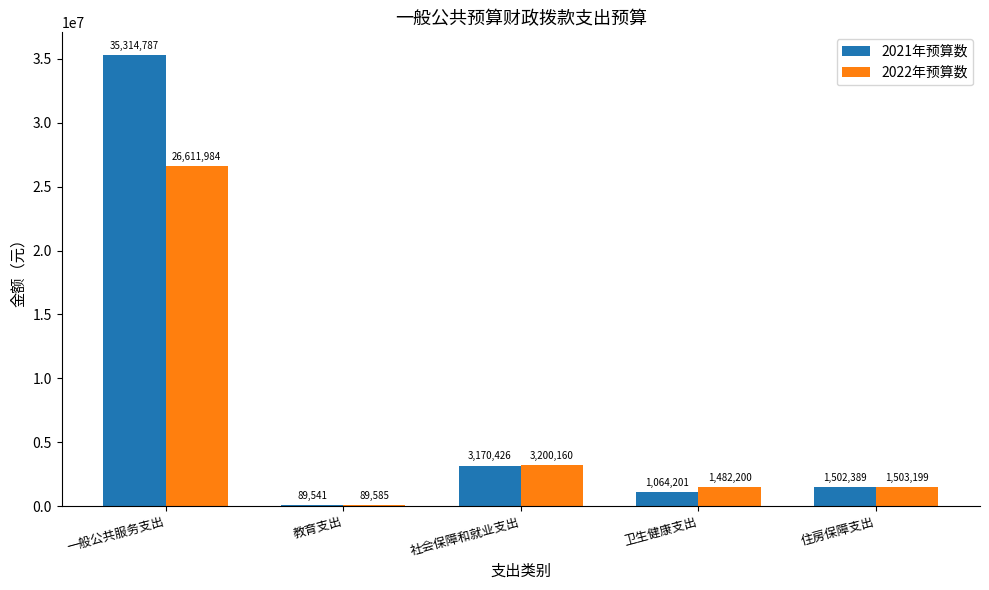

Reading right to left, list all the values displayed in this chart.

2021年预算数: 1502389	1064201	3170426	89541	35314787
2022年预算数: 1503199	1482200	3200160	89585	26611984